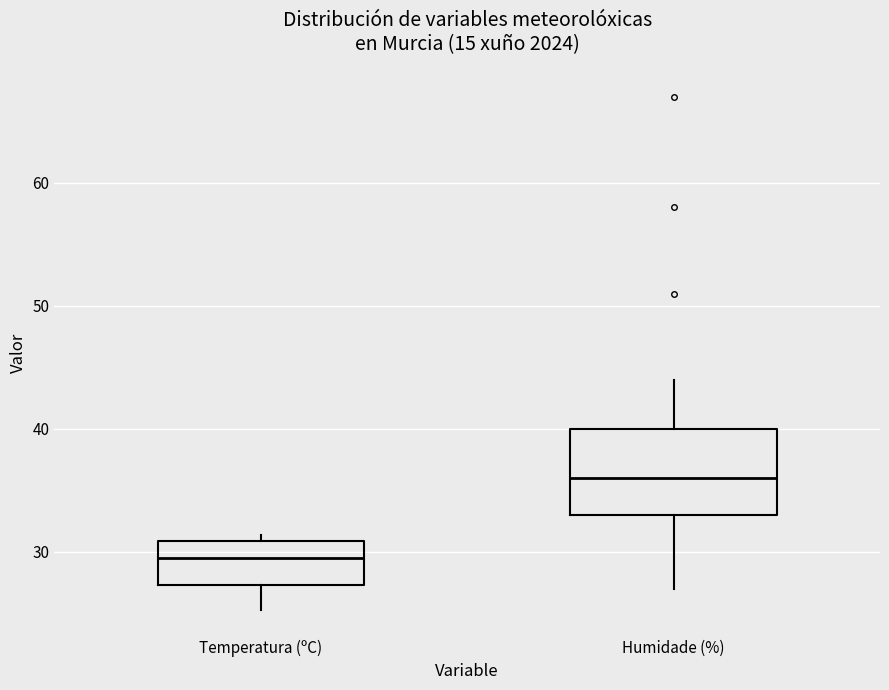

Reading left to right, read every box against the y-axis: the position of its median line, the range the box covers, and the ends of its whiskers. The values are not printed on the chart, so give them approximately, as read against the axis.

Temperatura (ºC): median 30, box 27 to 31, whiskers 25 to 31 (just above the box's upper edge)
Humidade (%): median 36, box 33 to 40, whiskers 27 to 44